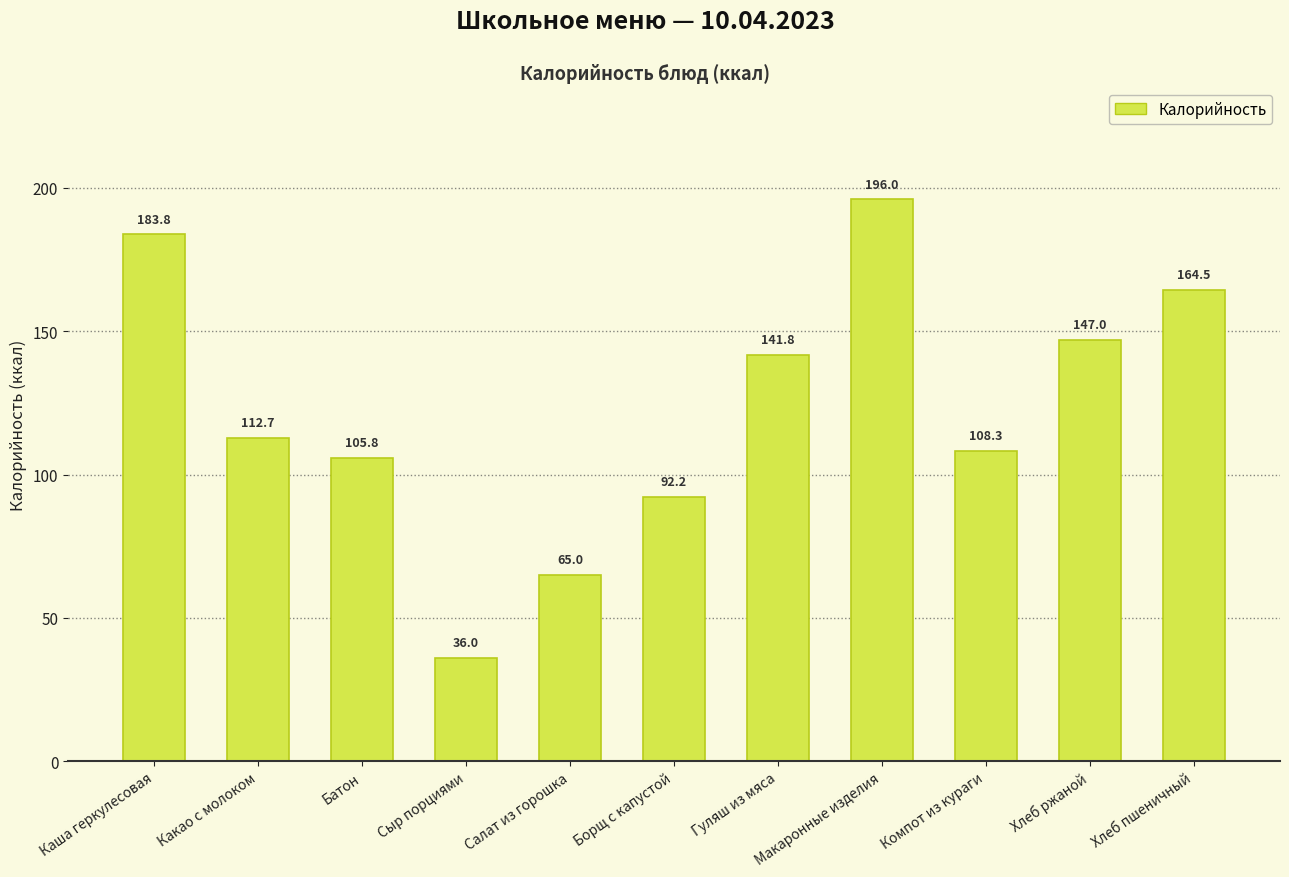

What is the ratio of the value at Батон to the value at Сыр порциями?

2.9